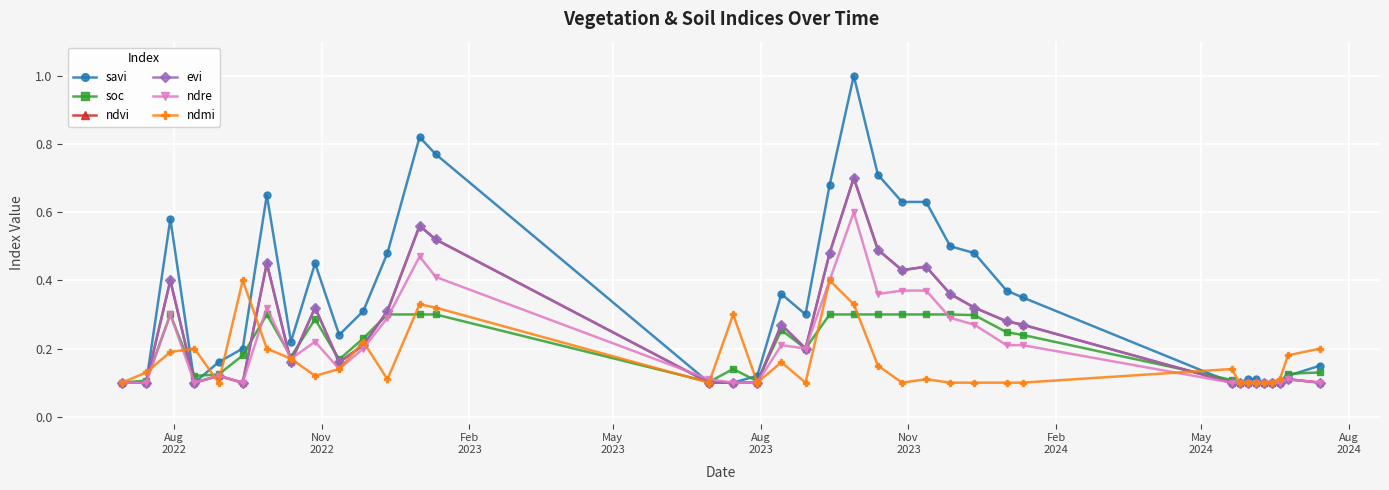

Reading left to right, transcribe all the data shown in this chart.

savi: 0.1	0.1	0.6	0.1	0.2	0.2	0.7	0.2	0.5	0.2	0.3	0.5	0.8	0.8	0.1	0.1	0.1	0.4	0.3	0.7	1.0	0.7	0.6	0.6	0.5	0.5	0.4	0.3	0.1	0.1	0.1	0.1	0.1	0.1	0.1	0.1	0.1
soc: 0.1	0.1	0.3	0.1	0.1	0.2	0.3	0.2	0.3	0.2	0.2	0.3	0.3	0.3	0.1	0.1	0.1	0.3	0.2	0.3	0.3	0.3	0.3	0.3	0.3	0.3	0.2	0.2	0.1	0.1	0.1	0.1	0.1	0.1	0.1	0.1	0.1
ndvi: 0.1	0.1	0.4	0.1	0.1	0.1	0.5	0.2	0.3	0.2	0.2	0.3	0.6	0.5	0.1	0.1	0.1	0.3	0.2	0.5	0.7	0.5	0.4	0.4	0.4	0.3	0.3	0.3	0.1	0.1	0.1	0.1	0.1	0.1	0.1	0.1	0.1
evi: 0.1	0.1	0.4	0.1	0.1	0.1	0.5	0.2	0.3	0.2	0.2	0.3	0.6	0.5	0.1	0.1	0.1	0.3	0.2	0.5	0.7	0.5	0.4	0.4	0.4	0.3	0.3	0.3	0.1	0.1	0.1	0.1	0.1	0.1	0.1	0.1	0.1
ndre: 0.1	0.1	0.3	0.1	0.1	0.1	0.3	0.2	0.2	0.1	0.2	0.3	0.5	0.4	0.1	0.1	0.1	0.2	0.2	0.4	0.6	0.4	0.4	0.4	0.3	0.3	0.2	0.2	0.1	0.1	0.1	0.1	0.1	0.1	0.1	0.1	0.1
ndmi: 0.1	0.1	0.2	0.2	0.1	0.4	0.2	0.2	0.1	0.1	0.2	0.1	0.3	0.3	0.1	0.3	0.1	0.2	0.1	0.4	0.3	0.1	0.1	0.1	0.1	0.1	0.1	0.1	0.1	0.1	0.1	0.1	0.1	0.1	0.1	0.2	0.2